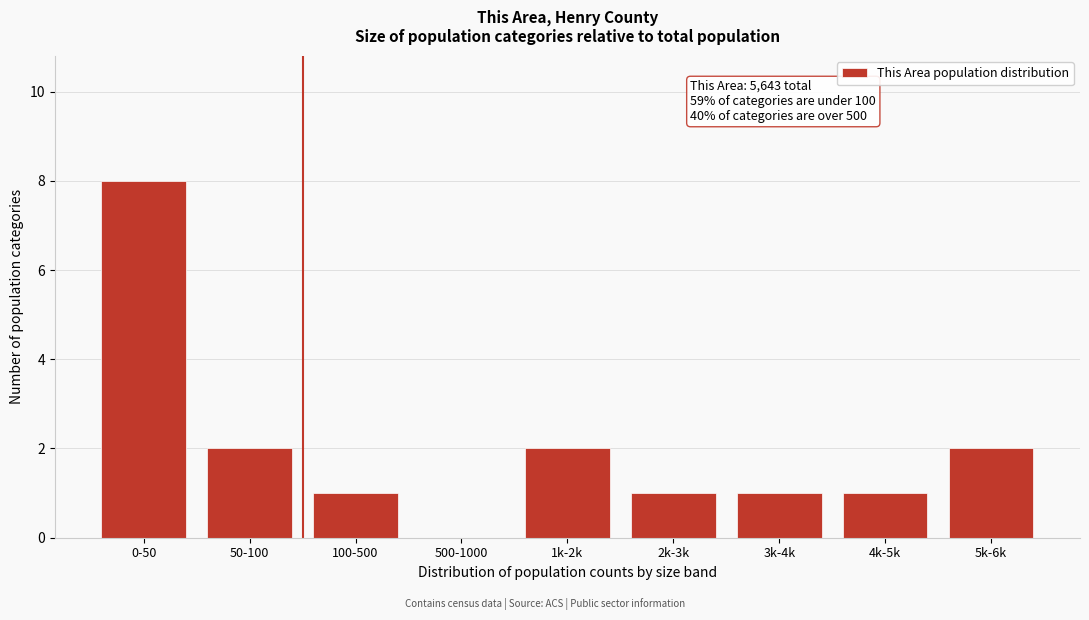

Reading right to left, what are all the values shown in this chart?

5k-6k=2	4k-5k=1	3k-4k=1	2k-3k=1	1k-2k=2	500-1000=0	100-500=1	50-100=2	0-50=8